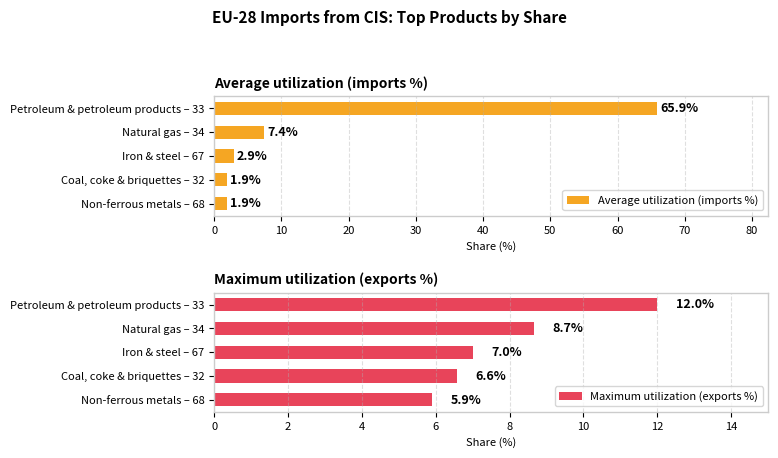

Where is Average utilization (imports %) nearest to the value 33?

Natural gas – 34